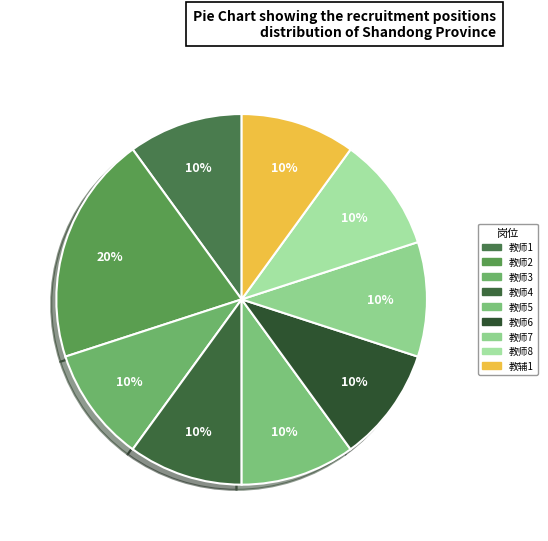

Is 教师8 the majority of the pie?

No